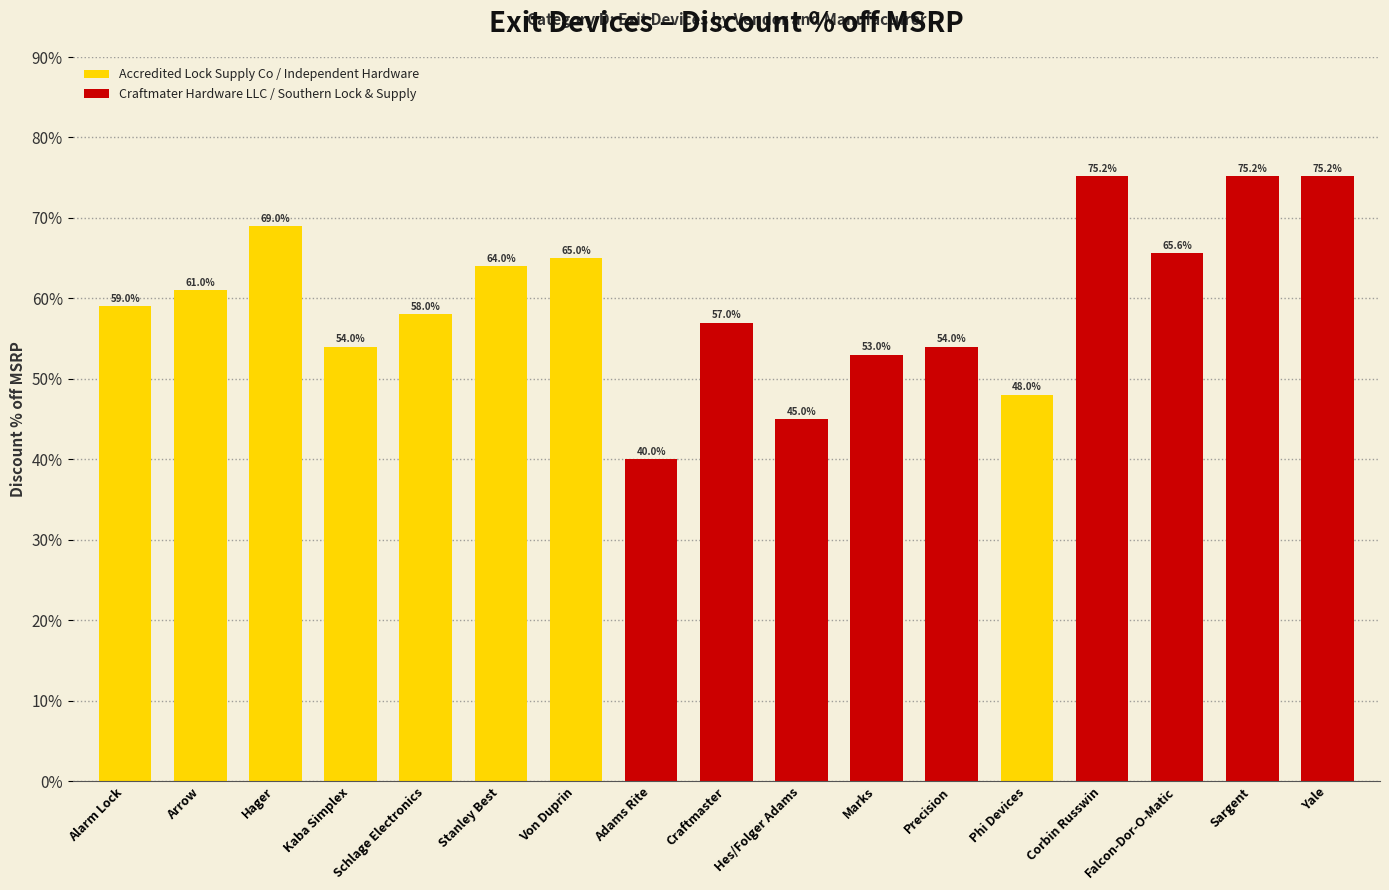

List the labels in order of value, smallest first.

Adams Rite, Hes/Folger Adams, Phi Devices, Marks, Kaba Simplex, Precision, Craftmaster, Schlage Electronics, Alarm Lock, Arrow, Stanley Best, Von Duprin, Falcon-Dor-O-Matic, Hager, Corbin Russwin, Sargent, Yale